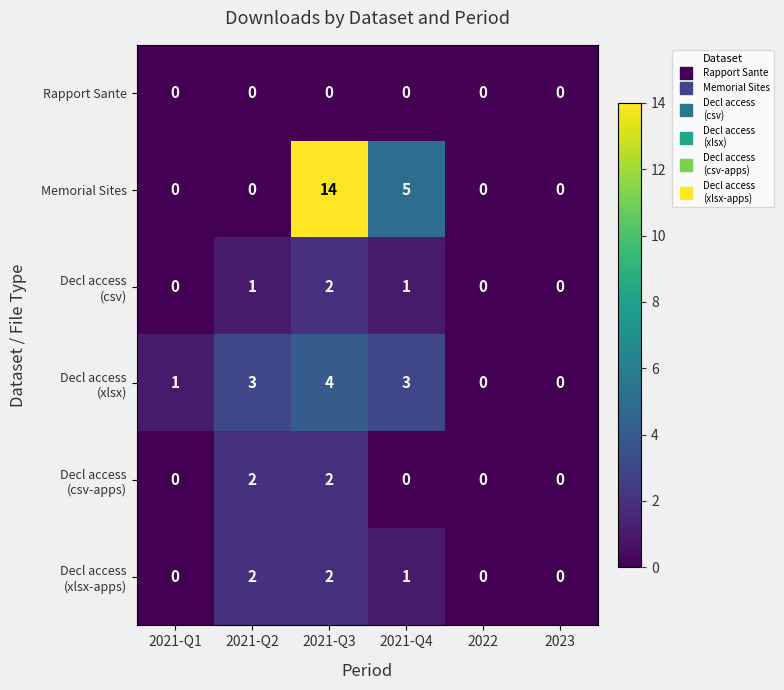

Where is Memorial Sites nearest to the value 7?

2021-Q4